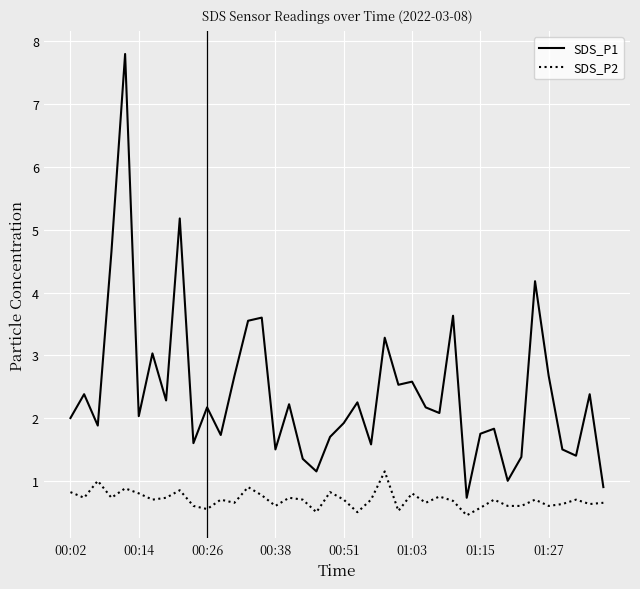

What is the difference between the maximum and minimum values in the SDS_P2 series?

0.7